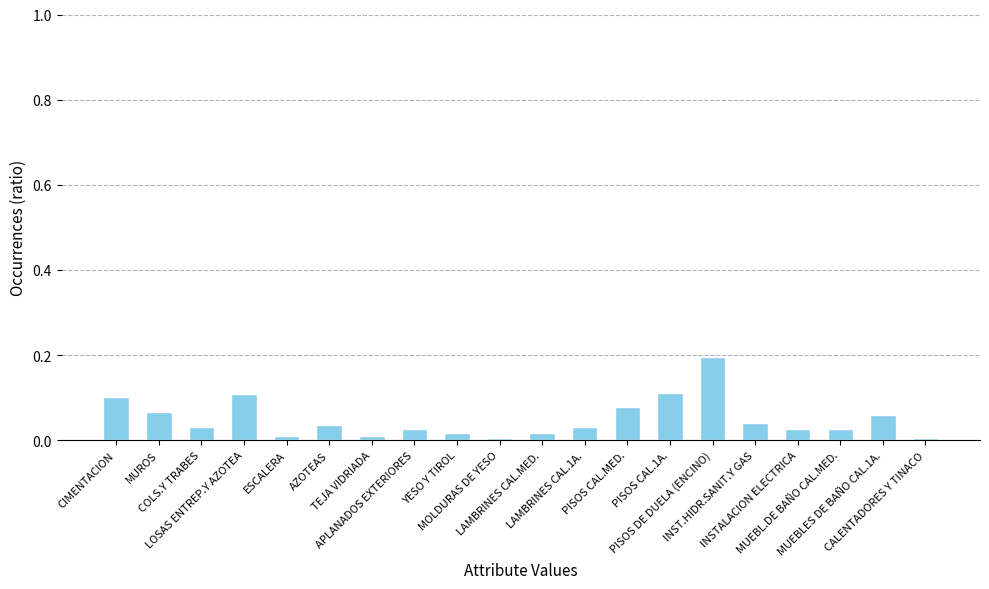

Is it true that the value at PISOS DE DUELA (ENCINO) is 0.2?

True